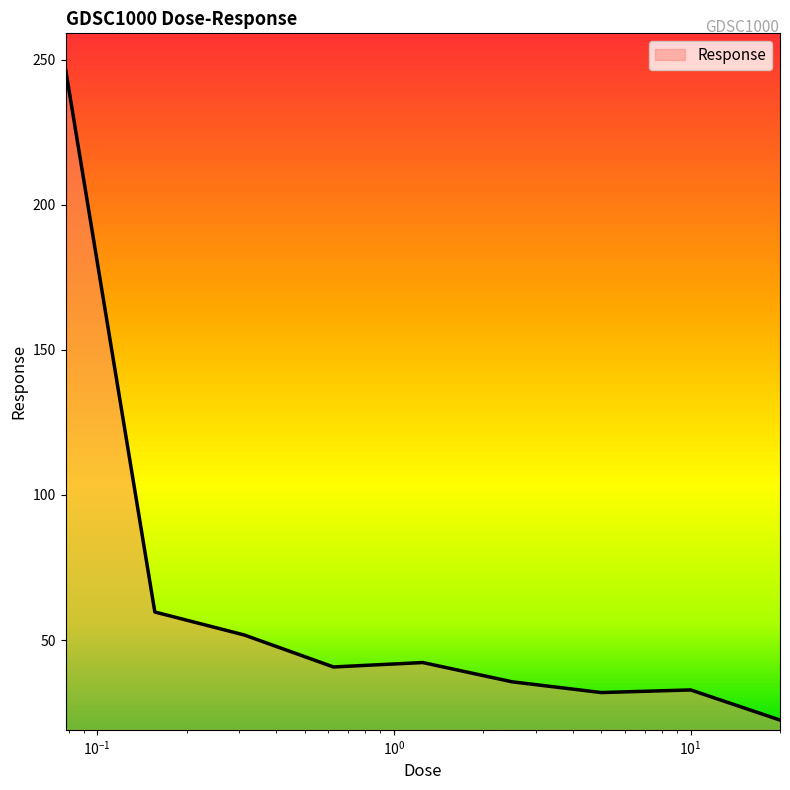

What is the minimum value shown in the chart?

22.5